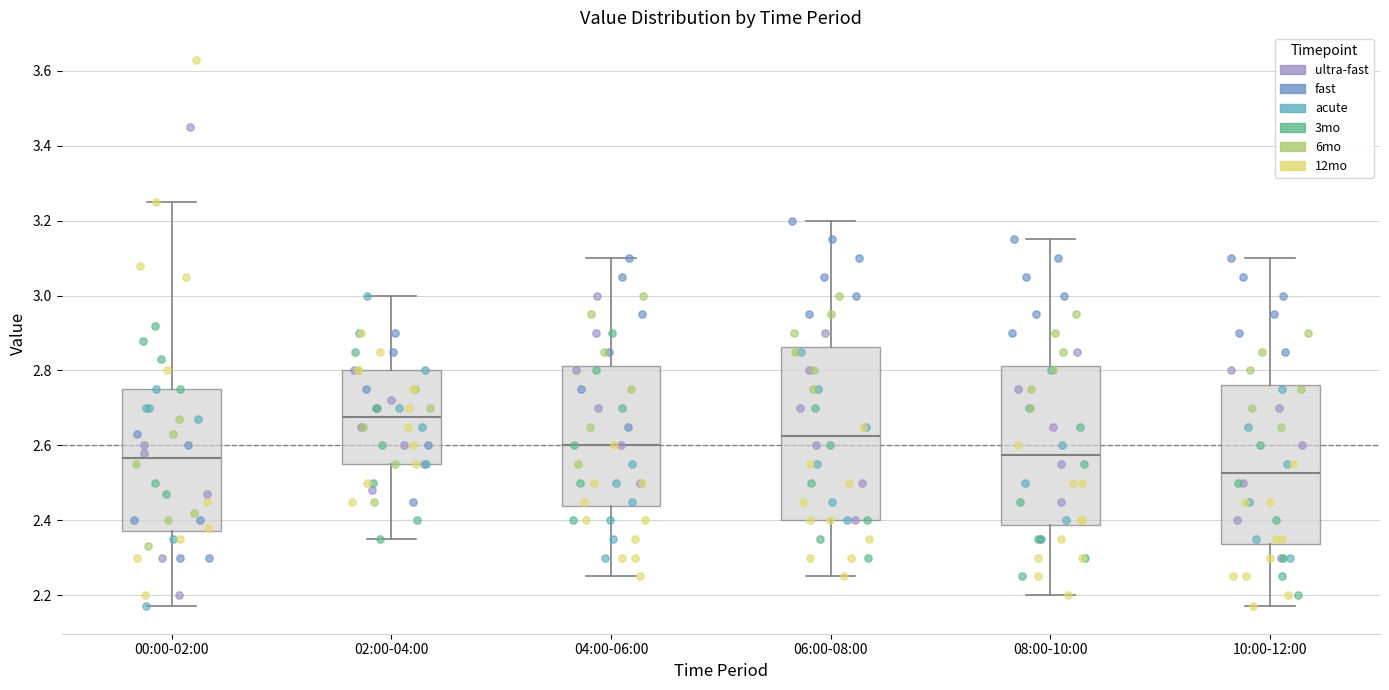

Reading left to right, transcribe this box plot: for each box, give where its median line is, the range the box spans, and where its two whiskers end, as read against the y-axis. The values are not printed on the chart, so give them approximately, as read against the axis.

00:00-02:00: median 2.56, box 2.38 to 2.76, whiskers 2.18 to 3.26
02:00-04:00: median 2.68, box 2.56 to 2.80, whiskers 2.36 to 3.00
04:00-06:00: median 2.60, box 2.44 to 2.82, whiskers 2.26 to 3.10
06:00-08:00: median 2.62, box 2.40 to 2.86, whiskers 2.26 to 3.20
08:00-10:00: median 2.58, box 2.38 to 2.82, whiskers 2.20 to 3.16
10:00-12:00: median 2.52, box 2.34 to 2.76, whiskers 2.18 to 3.10